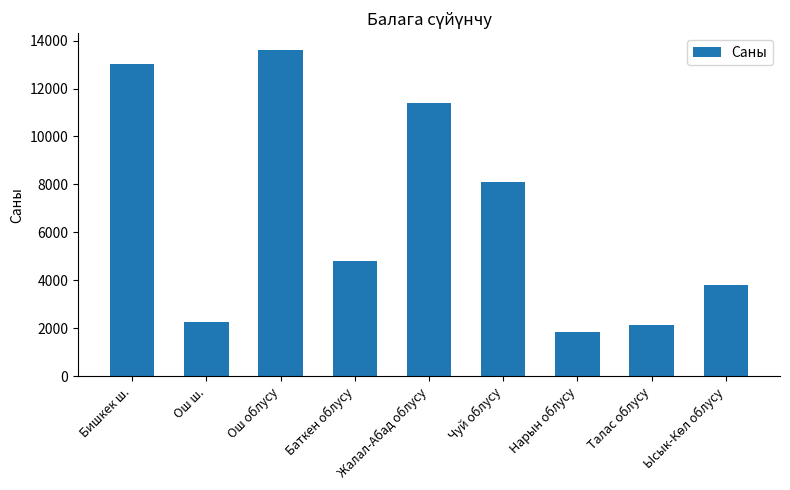

Does the chart contain stacked bars?

No